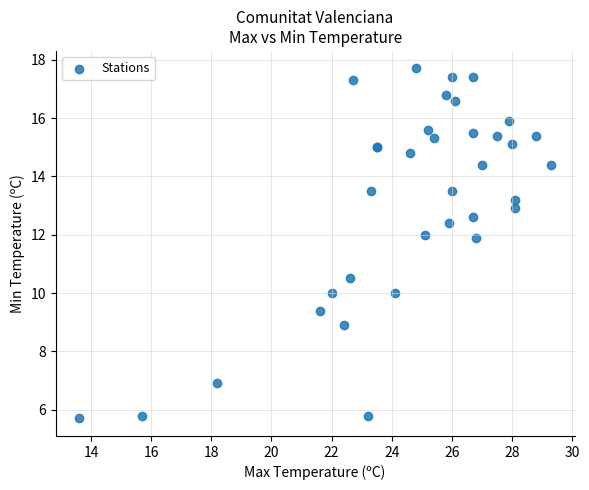

What Y value in the scatter plot is closest to 11?

10.5